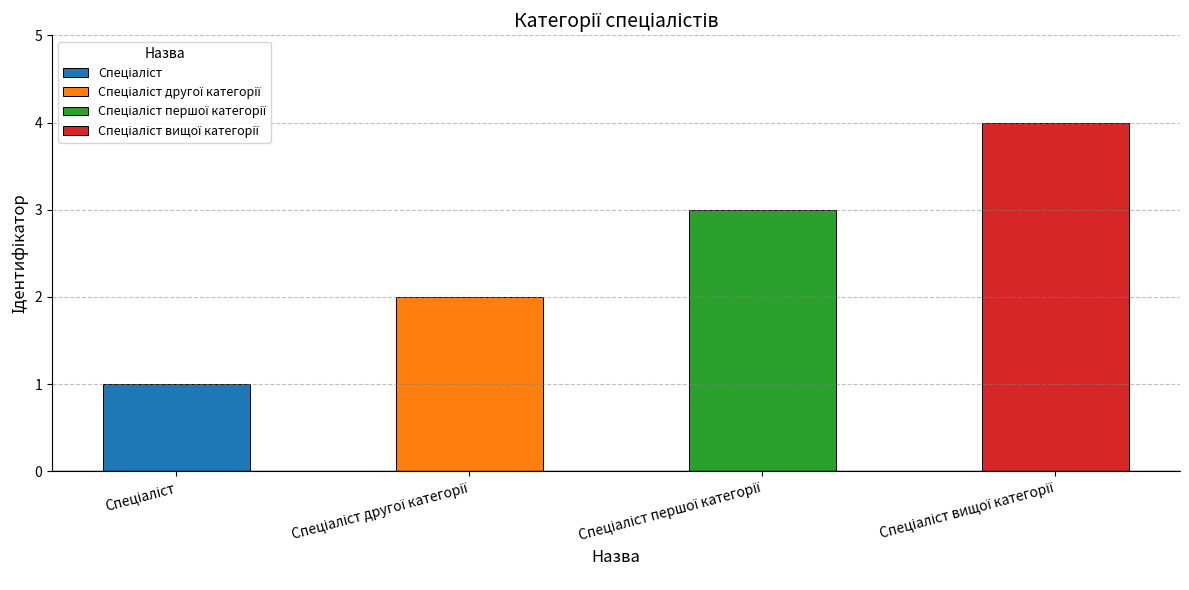

What is the label of the 1st bar from the right?

Спеціаліст вищої категорії